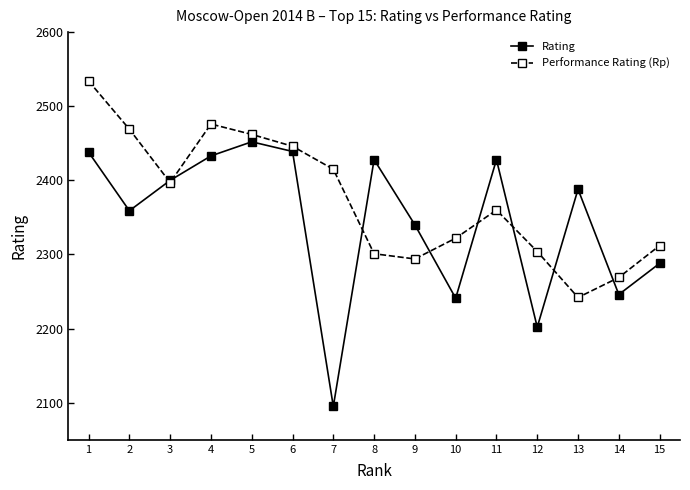

At which category does Rating reach its first local valley?

2